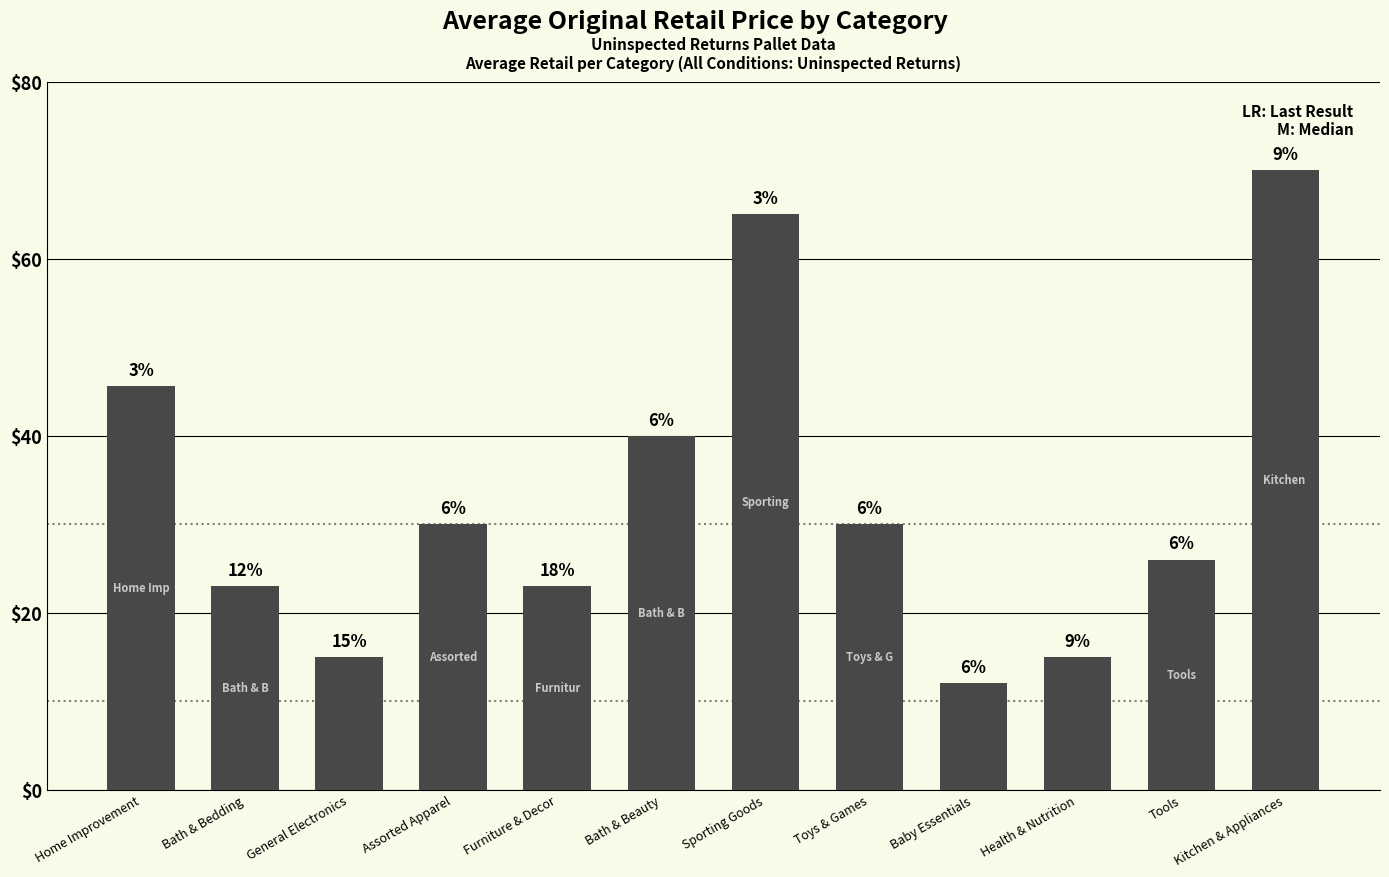

List the labels in order of value, smallest first.

Baby Essentials, Health & Nutrition, General Electronics, Bath & Bedding, Furniture & Decor, Tools, Assorted Apparel, Toys & Games, Bath & Beauty, Home Improvement, Sporting Goods, Kitchen & Appliances